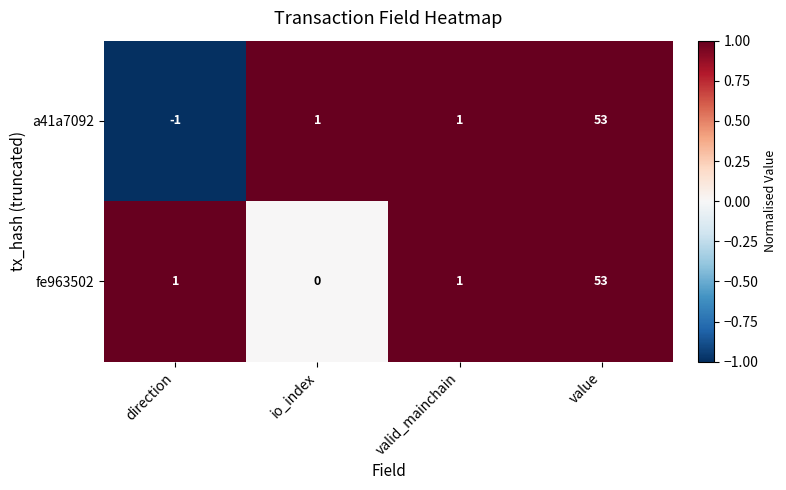

At which label does a41a7092 reach its peak?

value